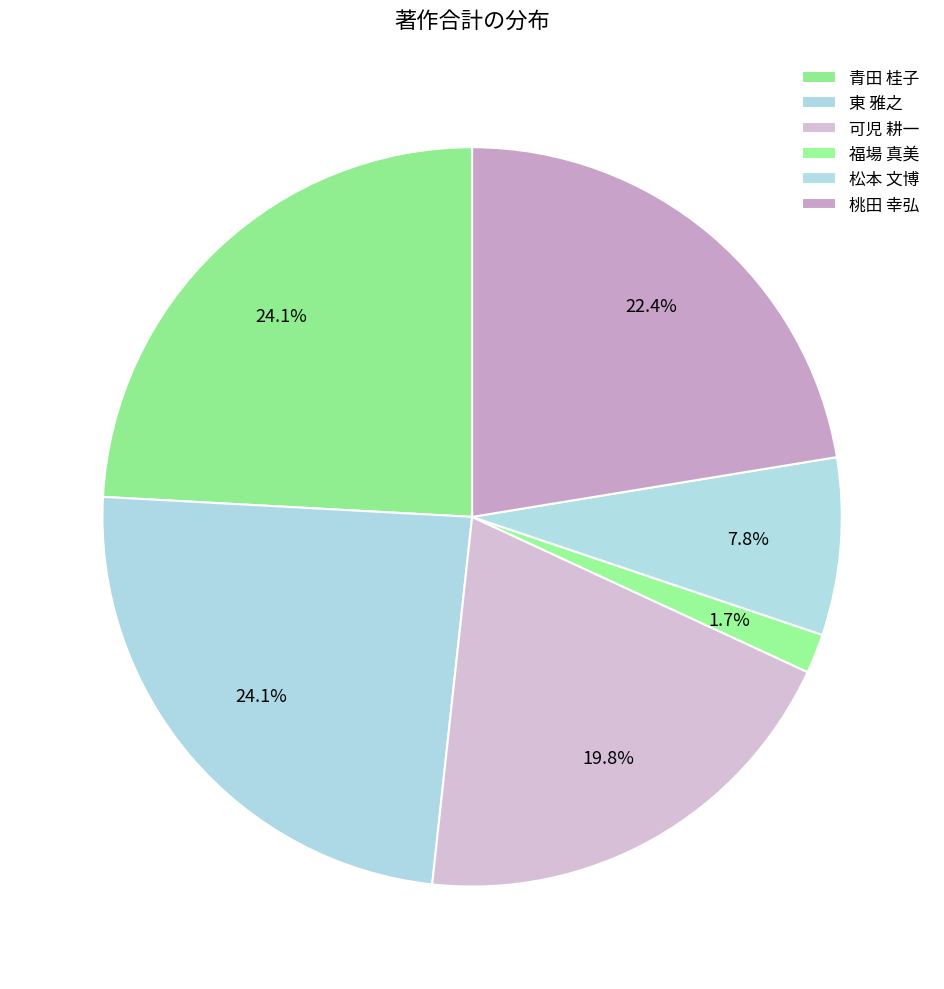

Is there a majority slice in this chart?

No